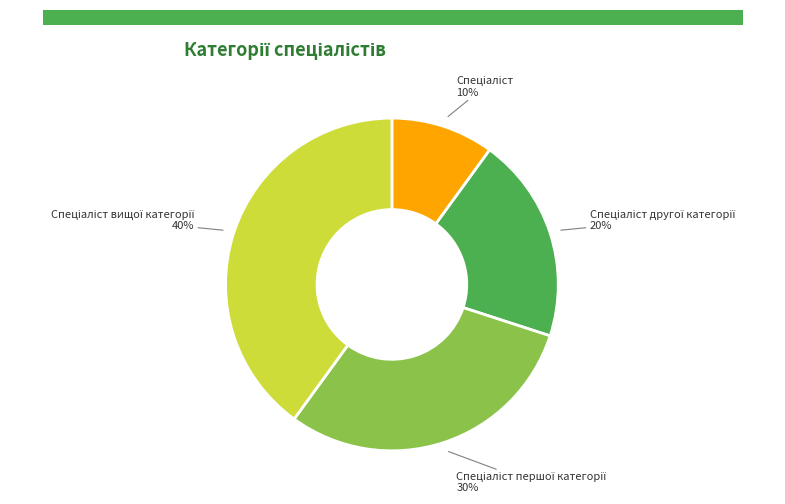

How many slices are in this pie chart?

4